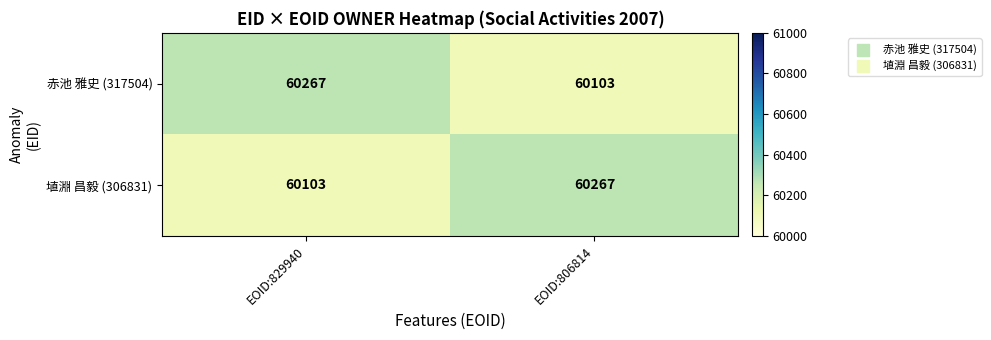

Is it true that 埴淵 昌毅 (306831) equals 60103 at EOID:829940?

True